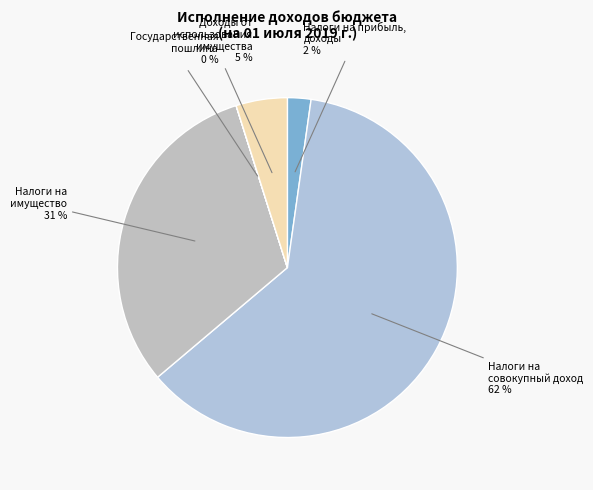

Which category has the biggest portion of the pie?

Налоги на
совокупный доход